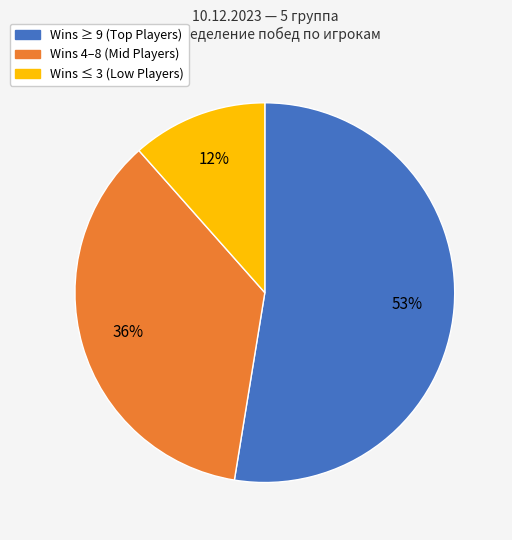

To the nearest percent, what is the average slice percentage?

33%